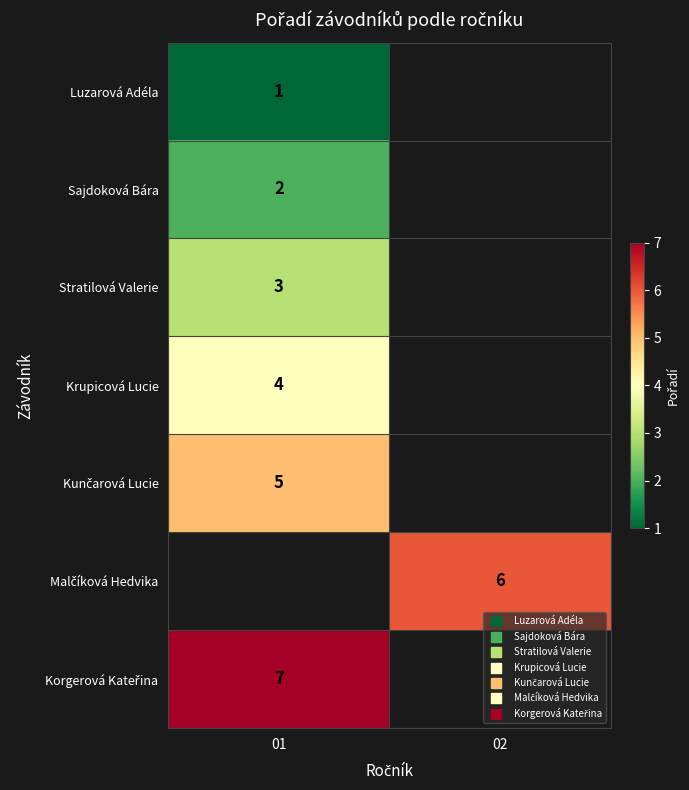

List the labels in order of Malčíková Hedvika value, largest first.

01, 02